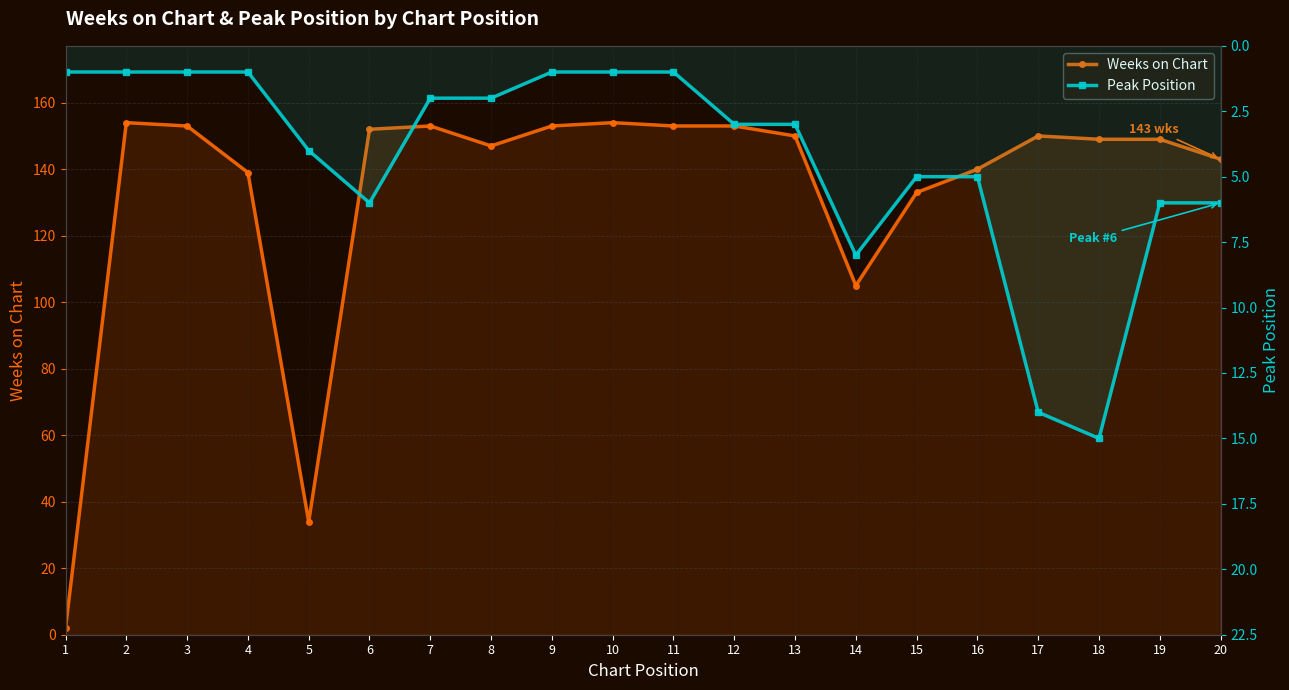

Reading left to right, transcribe all the data shown in this chart.

Weeks on Chart: 1=2	2=154	3=153	4=139	5=34	6=152	7=153	8=147	9=153	10=154	11=153	12=153	13=150	14=105	15=133	16=140	17=150	18=149	19=149	20=143
Peak Position: 1=1	2=1	3=1	4=1	5=4	6=6	7=2	8=2	9=1	10=1	11=1	12=3	13=3	14=8	15=5	16=5	17=14	18=15	19=6	20=6